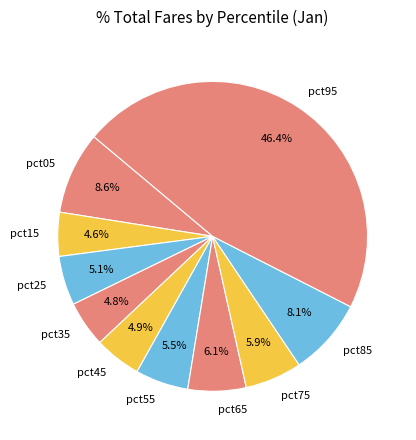

Is there a majority slice in this chart?

No